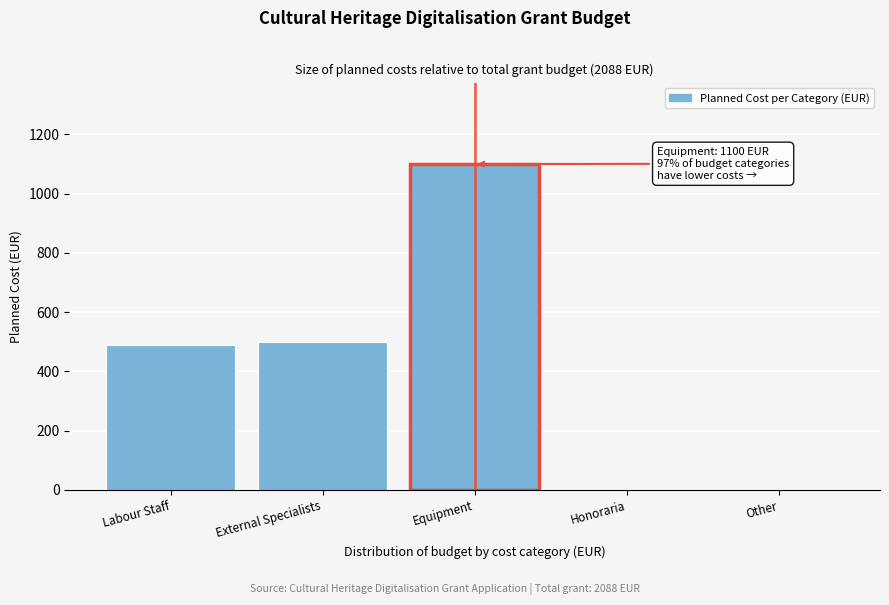

Reading right to left, transcribe all the data shown in this chart.

Other=0	Honoraria=0	Equipment=1100	External Specialists=500	Labour Staff=488